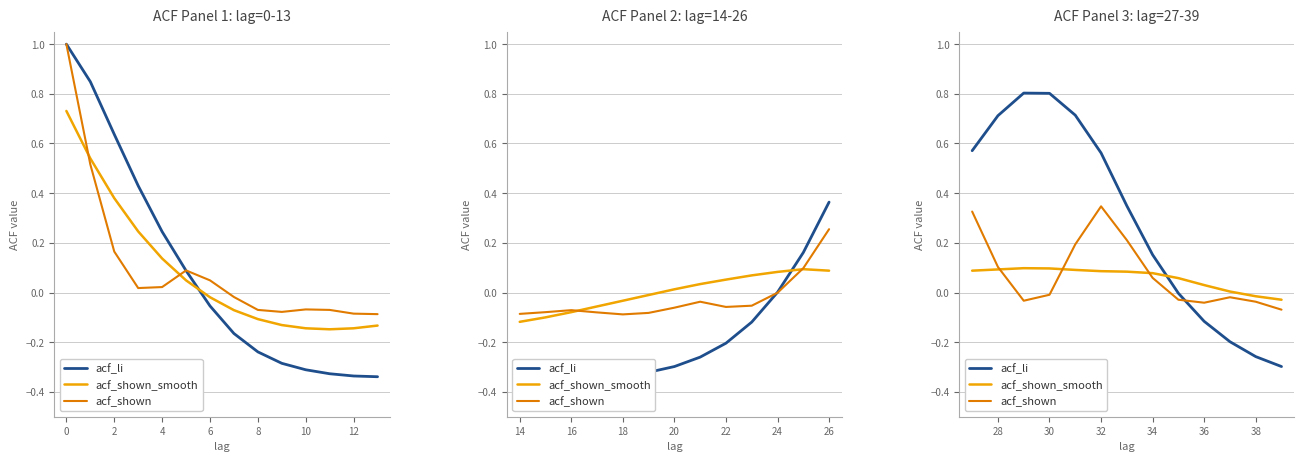

What is the value of the acf_li point at the 10th from the left?

-0.1